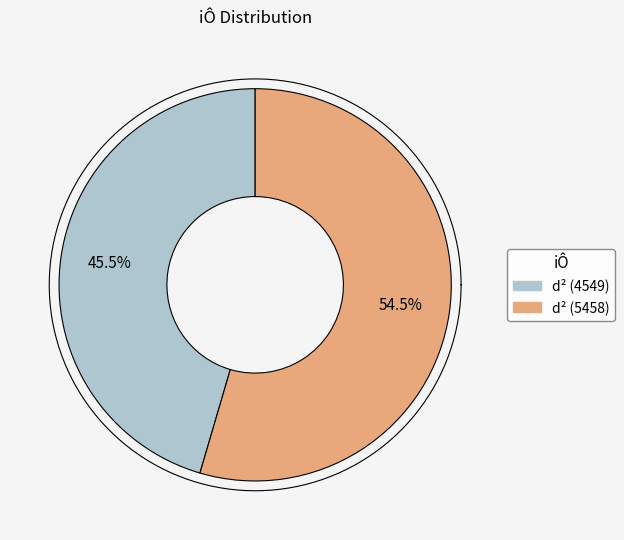

True or false: d² (5458) accounts for 60% of the total.

False